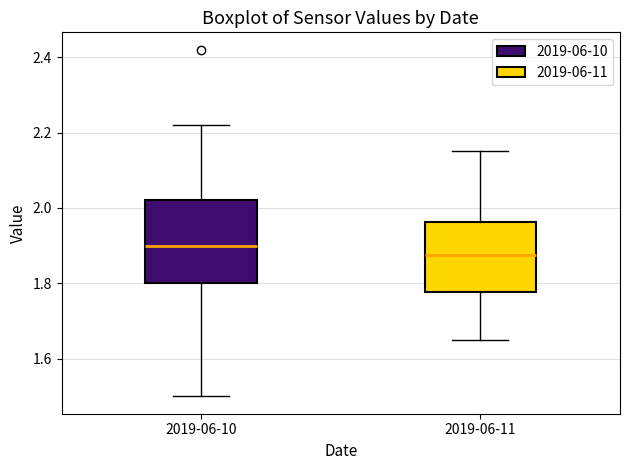

Which box has the lowest median line?

2019-06-11